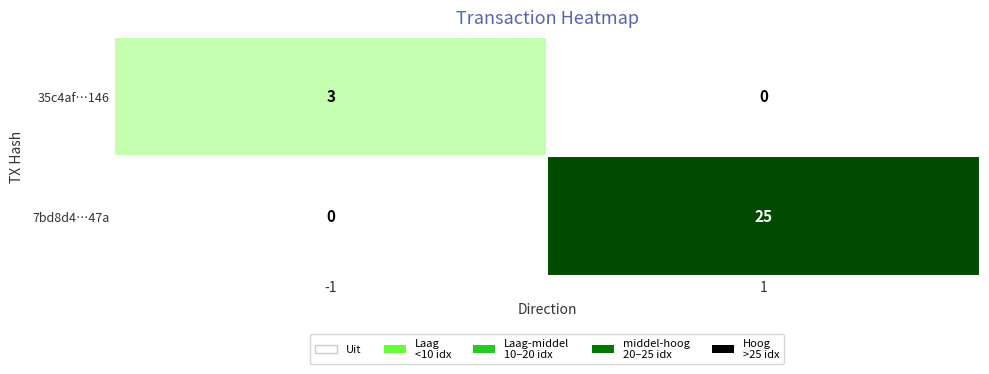

Which series has the largest range (max minus min)?

7bd8d4…47a